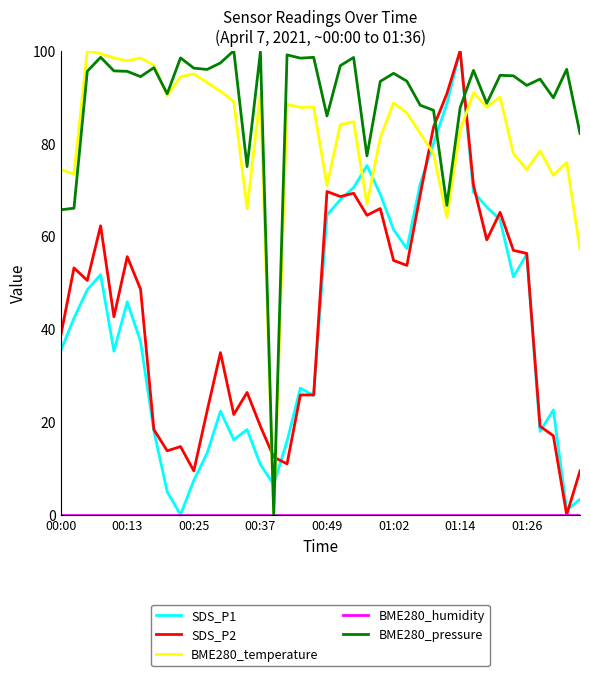

What is the maximum value for SDS_P2?

100.0